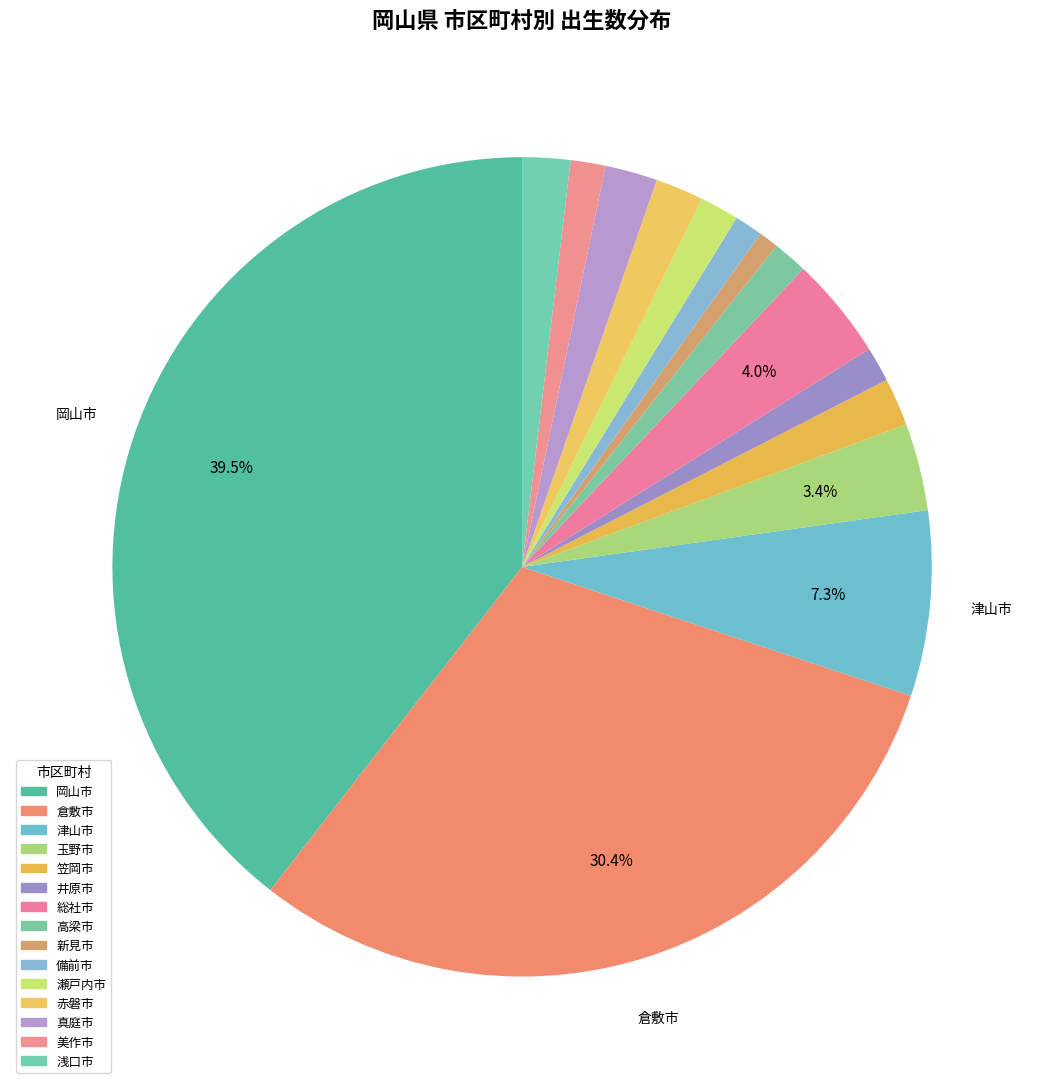

Do 井原市 and 高梁市 together represent more than half of the pie?

No